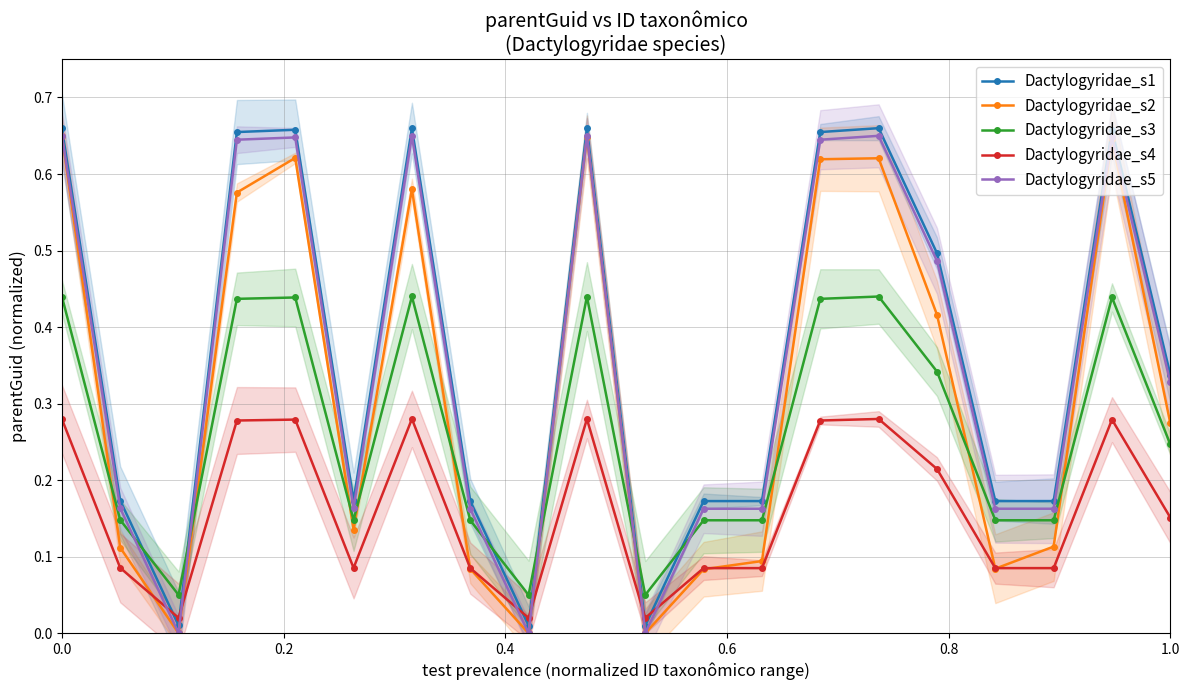

True or false: Dactylogyridae_s3 has more than 1 points higher than both neighbors.

True